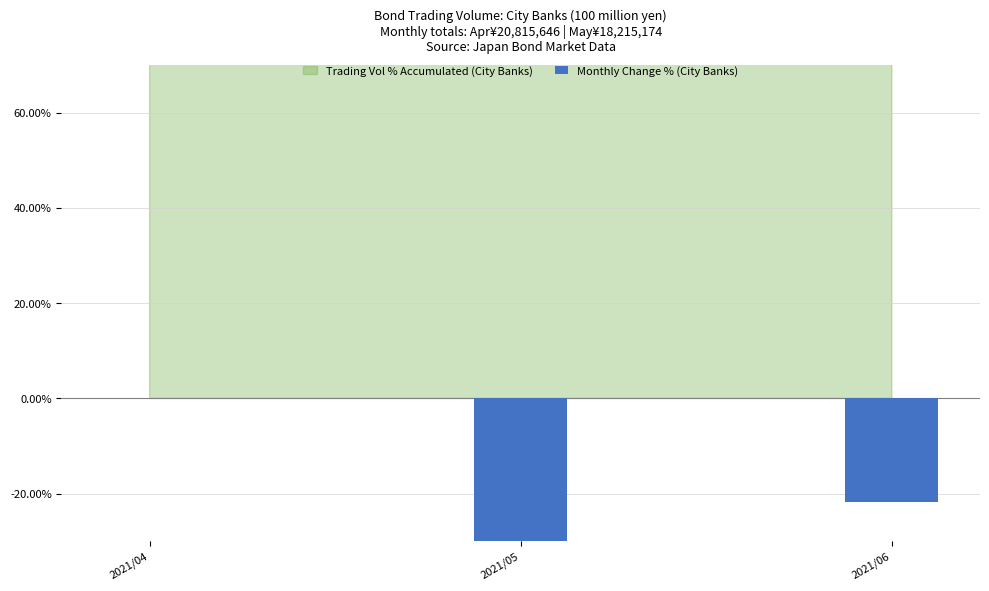

List the labels in order of value, smallest first.

2021/05, 2021/06, 2021/04